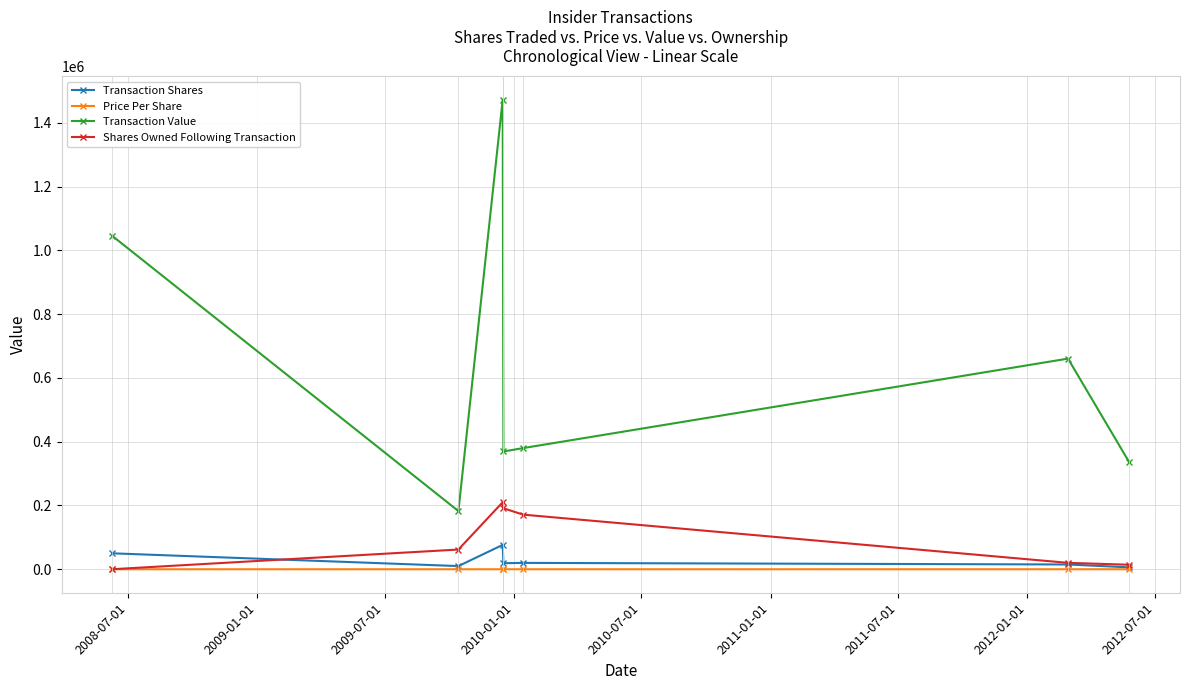

List the series in order of their peak value, lowest first.

Price Per Share, Transaction Shares, Shares Owned Following Transaction, Transaction Value